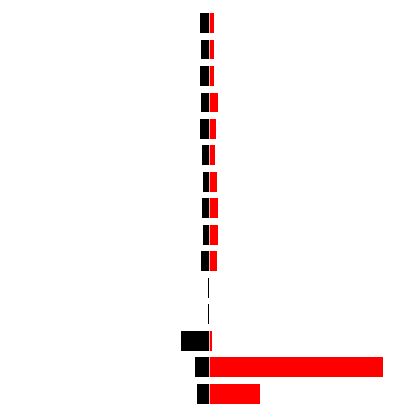

What is the difference between the Photograph / Right values at 8 and 1?

878